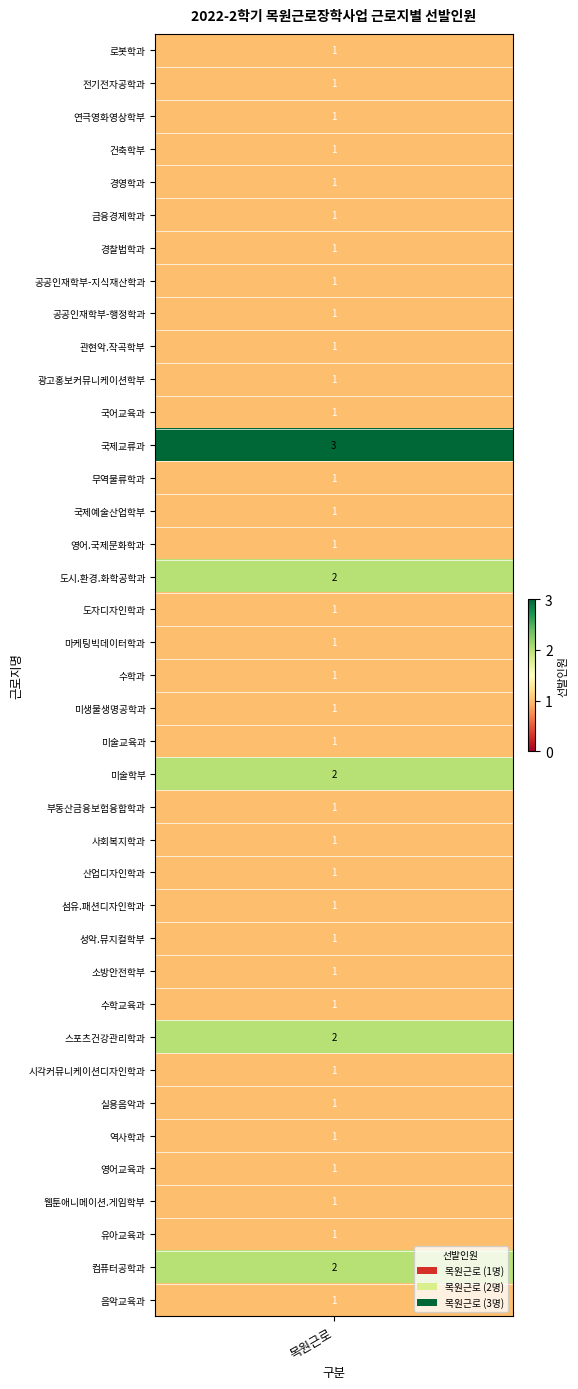

Reading right to left, list all the values displayed in this chart.

음악교육과=1	컴퓨터공학과=2	유아교육과=1	웹툰애니메이션.게임학부=1	영어교육과=1	역사학과=1	실용음악과=1	시각커뮤니케이션디자인학과=1	스포츠건강관리학과=2	수학교육과=1	소방안전학부=1	성악.뮤지컬학부=1	섬유.패션디자인학과=1	산업디자인학과=1	사회복지학과=1	부동산금융보험융합학과=1	미술학부=2	미술교육과=1	미생물생명공학과=1	수학과=1	마케팅빅데이터학과=1	도자디자인학과=1	도시.환경.화학공학과=2	영어.국제문화학과=1	국제예술산업학부=1	무역물류학과=1	국제교류과=3	국어교육과=1	광고홍보커뮤니케이션학부=1	관현악.작곡학부=1	공공인재학부-행정학과=1	공공인재학부-지식재산학과=1	경찰법학과=1	금융경제학과=1	경영학과=1	건축학부=1	연극영화영상학부=1	전기전자공학과=1	로봇학과=1